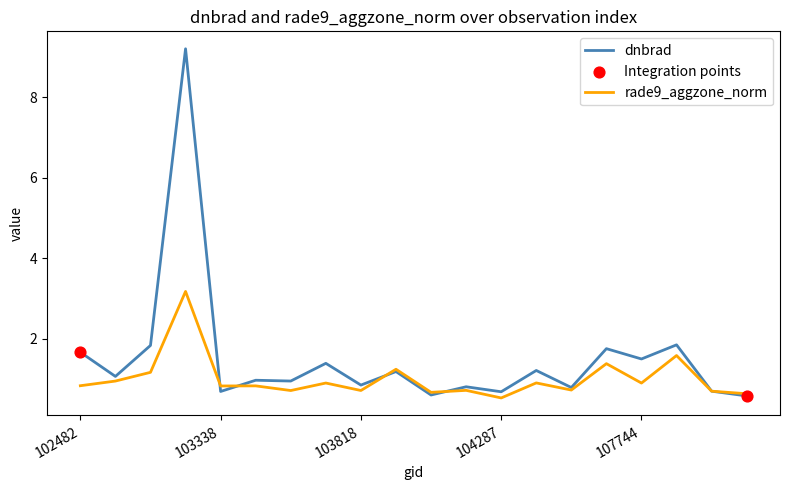

Which series has the largest total across all categories?

dnbrad